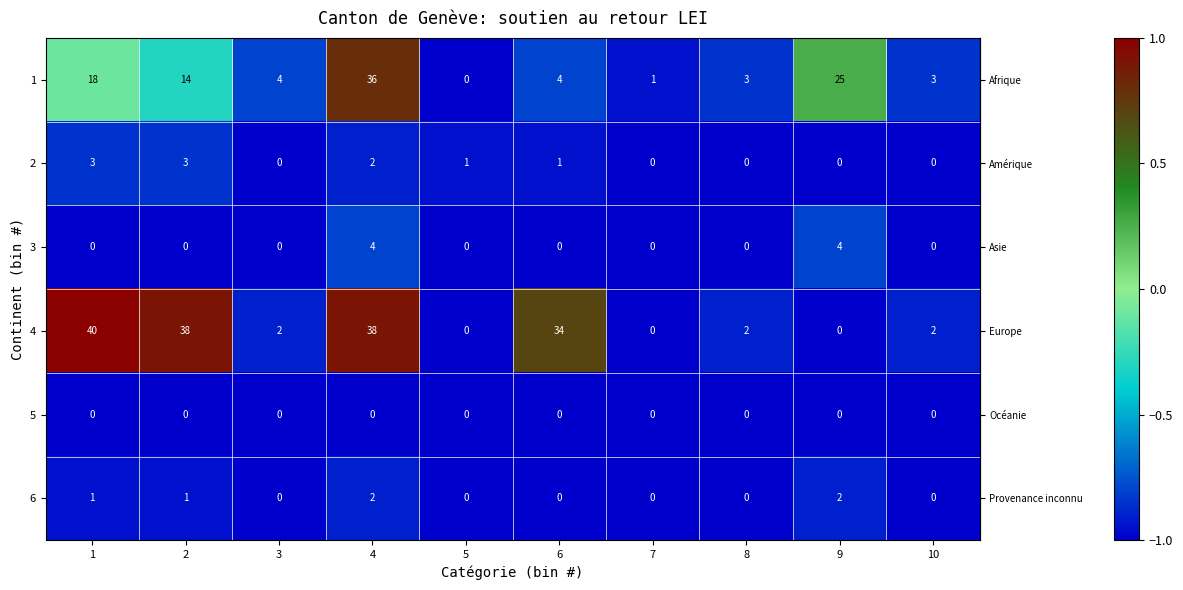

What is the total value across all series at 7?

1